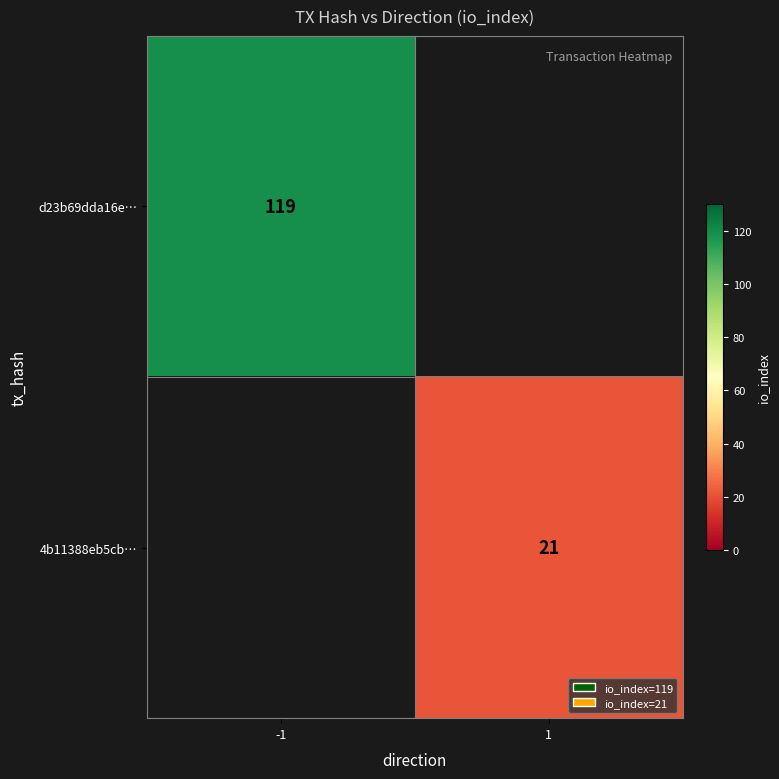

How many series are shown in this chart?

2